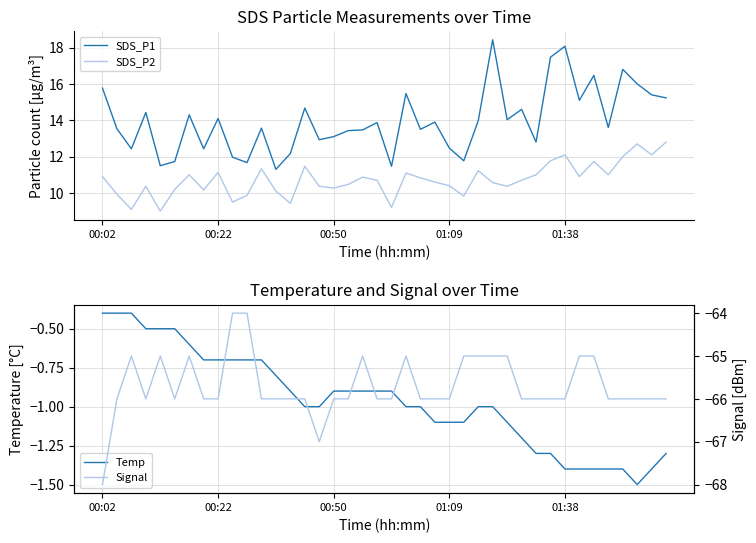

The value of SDS_P1 at 01:38 is 18.1. True or false?

True